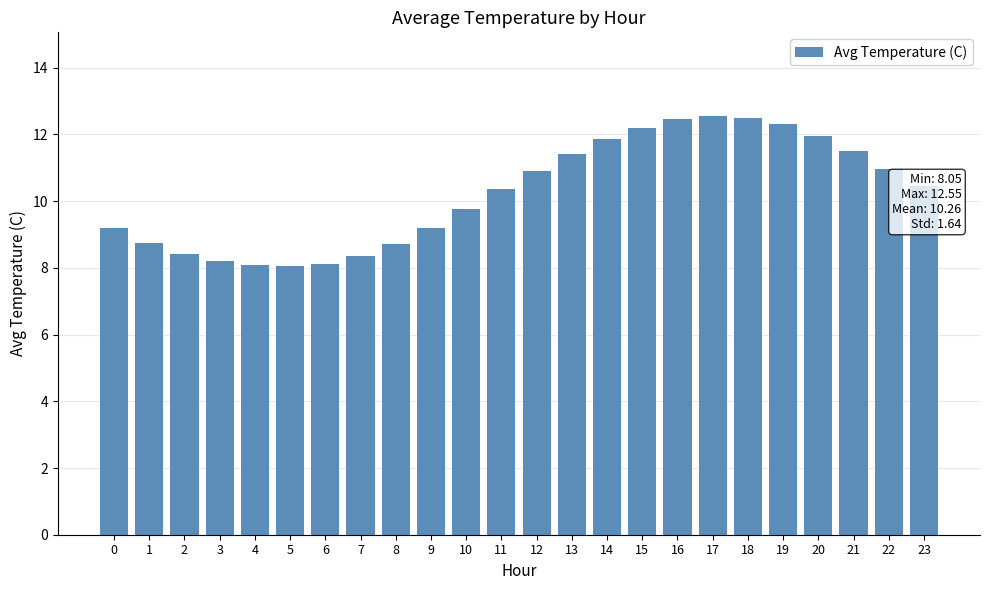

What is the difference between the second highest and second lowest values?

4.4